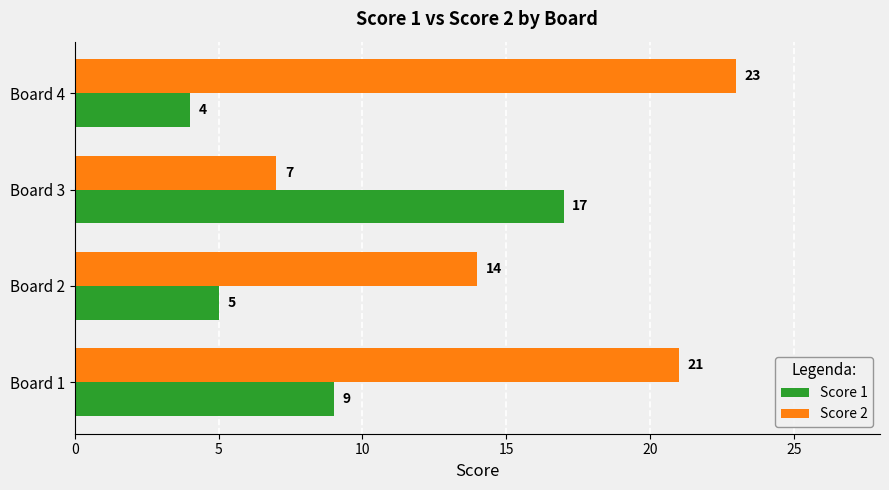

List the series in order of their peak value, highest first.

Score 2, Score 1